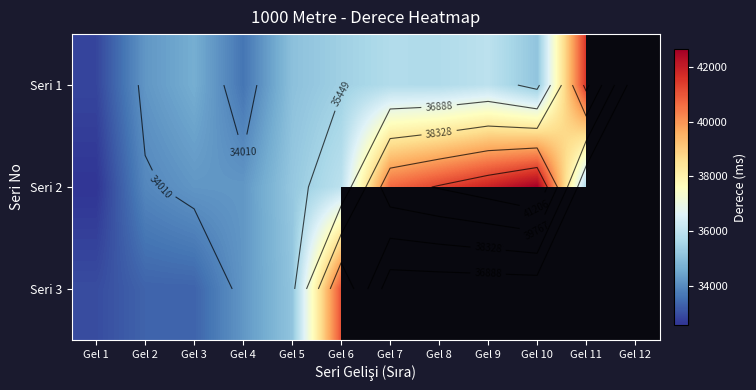

What is the smallest value displayed?

32571.0